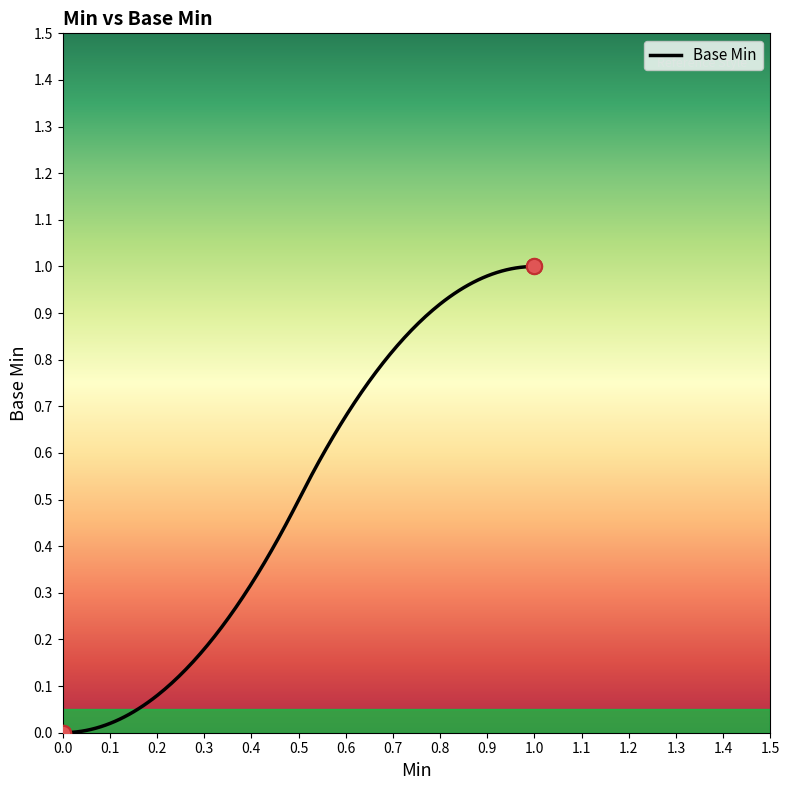

Between 1 and 0, which is larger?

1